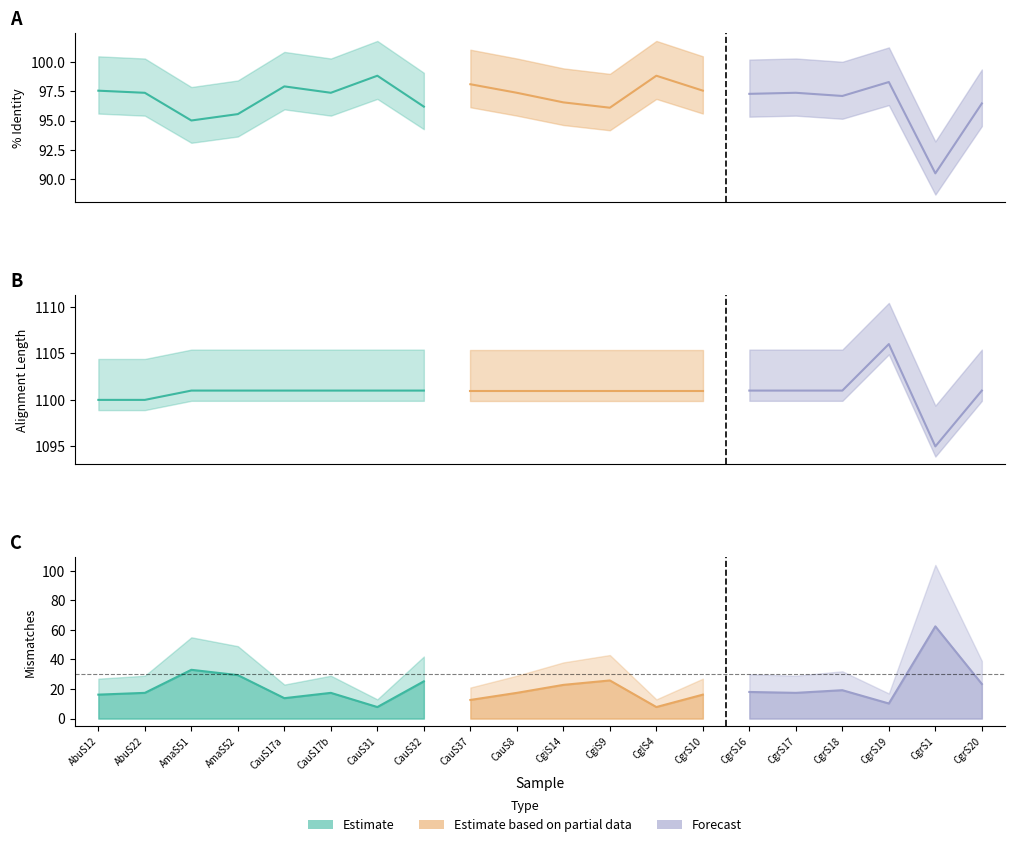

Which category has the highest value across all series?

CgrS19